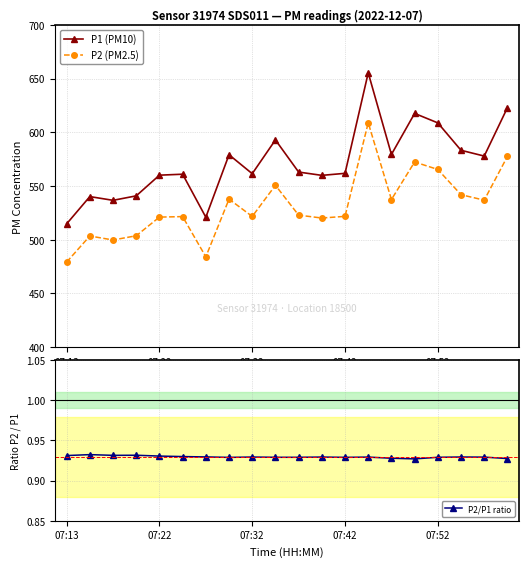

What is the maximum value for P2 (PM2.5)?

608.8